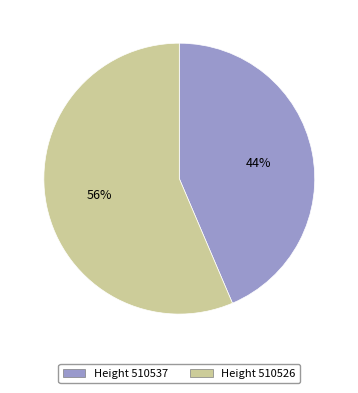

Count the number of slices in the pie.

2